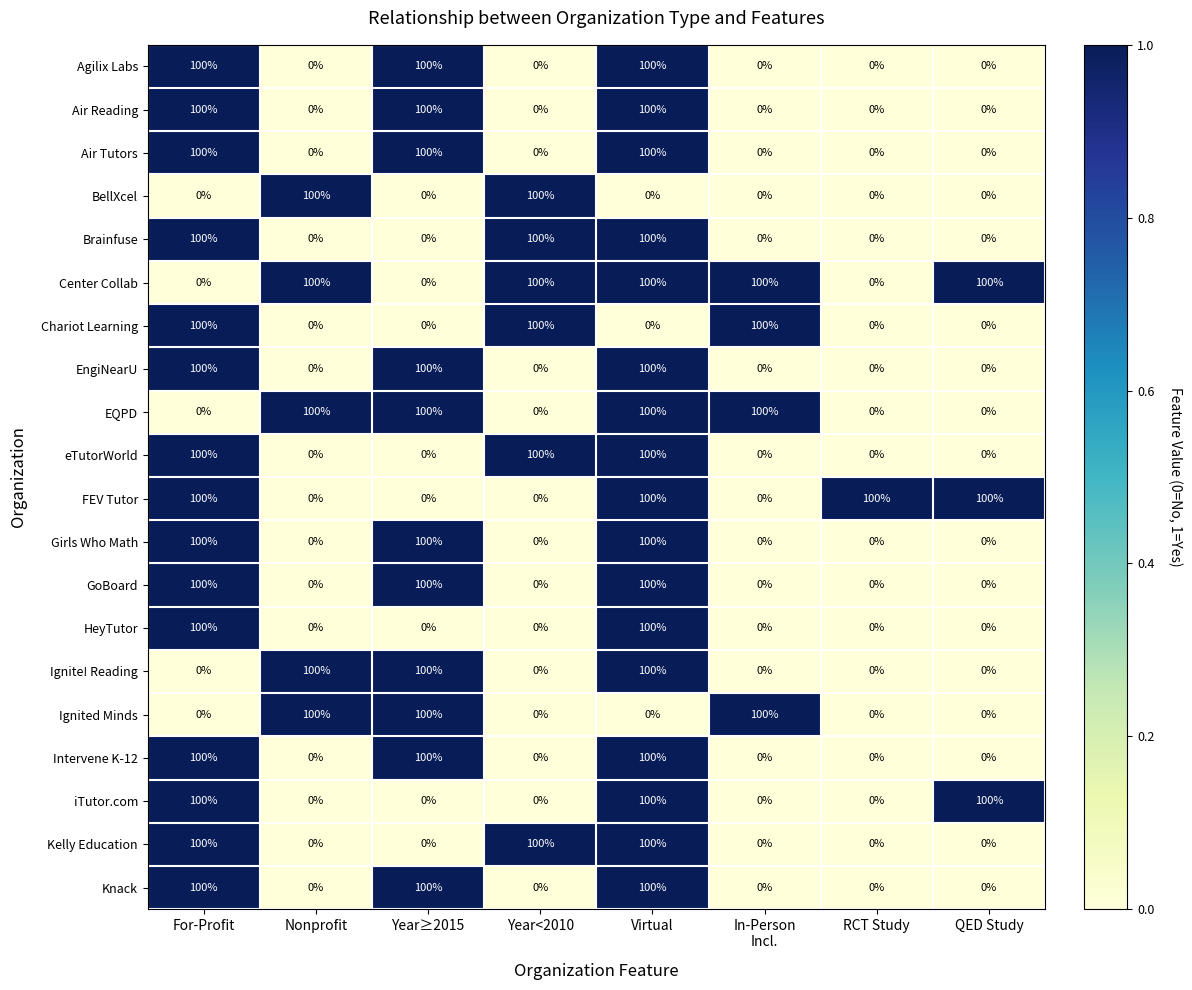

True or false: EQPD has a value of 0 at Year<2010.

True